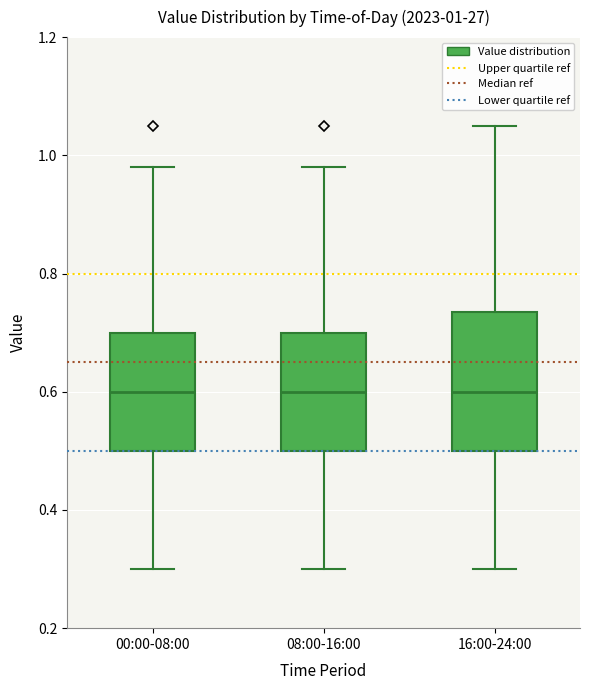

Comparing the boxes themselves (not the whiskers), which one is the tallest?

16:00-24:00